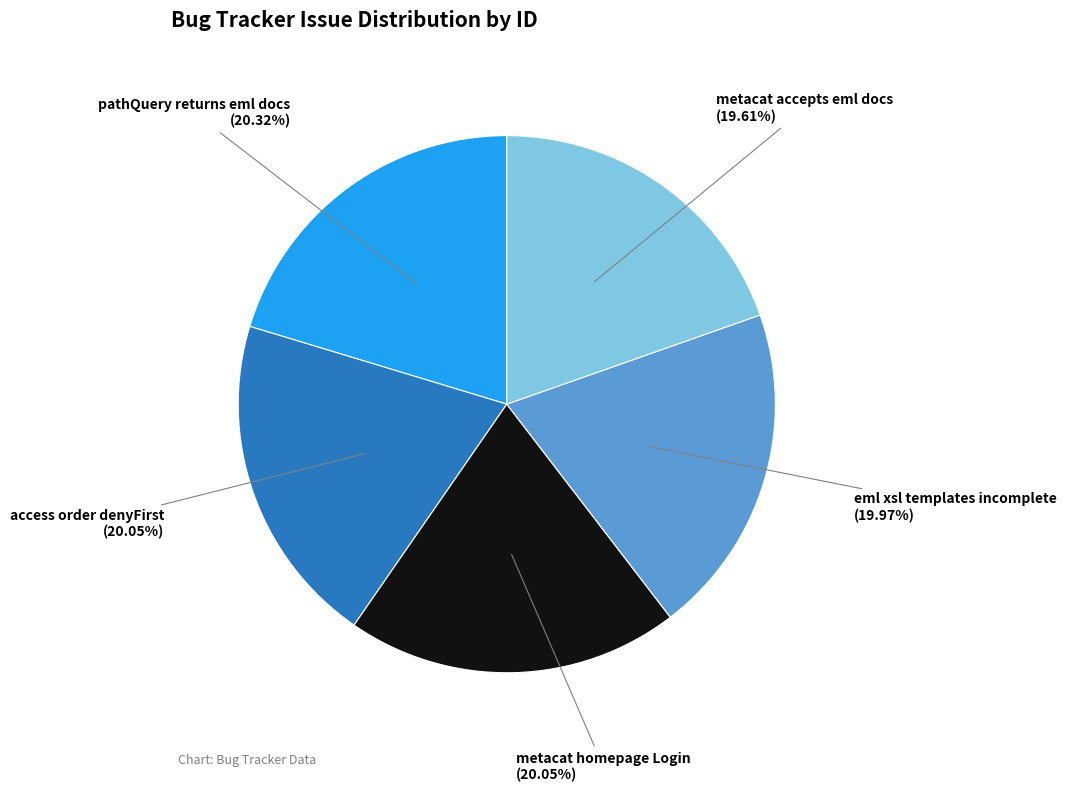

Does any single category account for the majority?

No